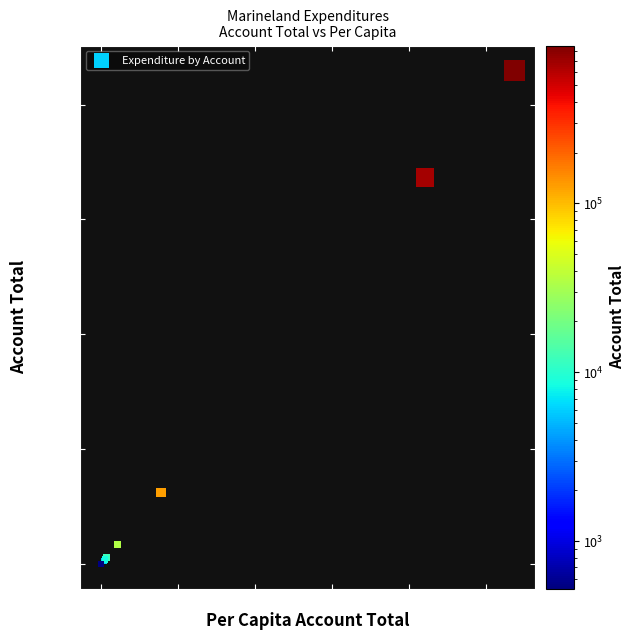

What Y value in the scatter plot is closest to 430180?

673235